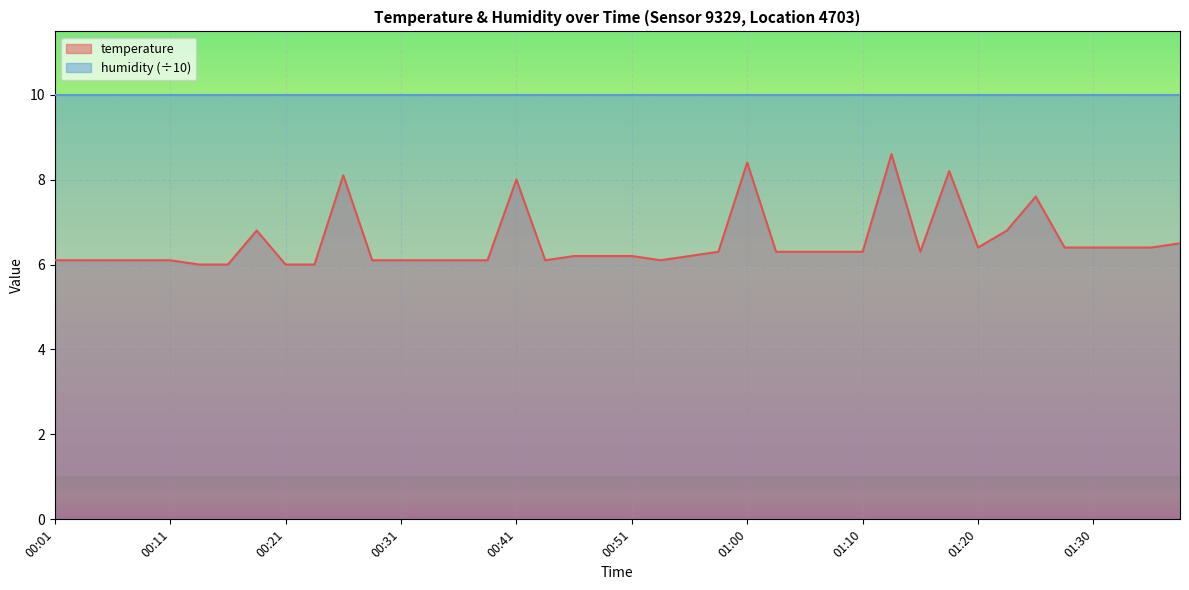

The value at 00:18 is 6.8. True or false?

True